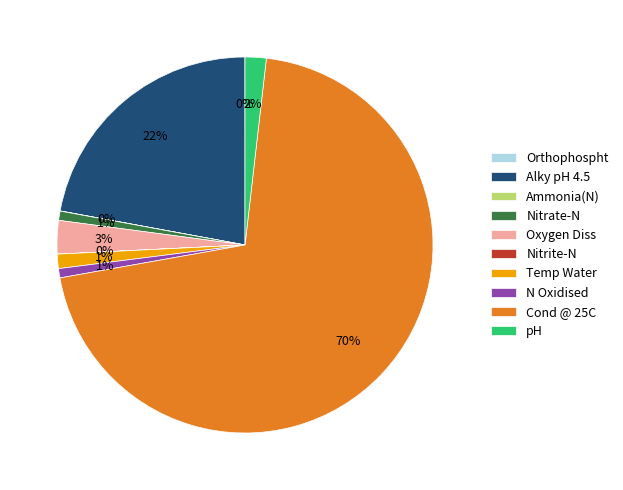

What is the largest slice in the pie chart?

Cond @ 25C